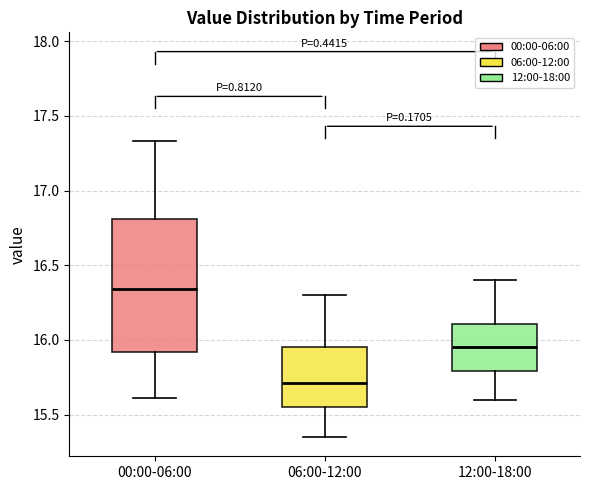

Reading left to right, read every box against the y-axis: the position of its median line, the range the box covers, and the ends of its whiskers. The values are not printed on the chart, so give them approximately, as read against the axis.

00:00-06:00: median 16.35, box 15.90 to 16.80, whiskers 15.60 to 17.35
06:00-12:00: median 15.70, box 15.55 to 15.95, whiskers 15.35 to 16.30
12:00-18:00: median 15.95, box 15.80 to 16.10, whiskers 15.60 to 16.40